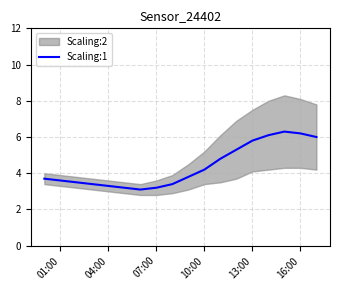

What is the minimum value shown in the chart?

3.1